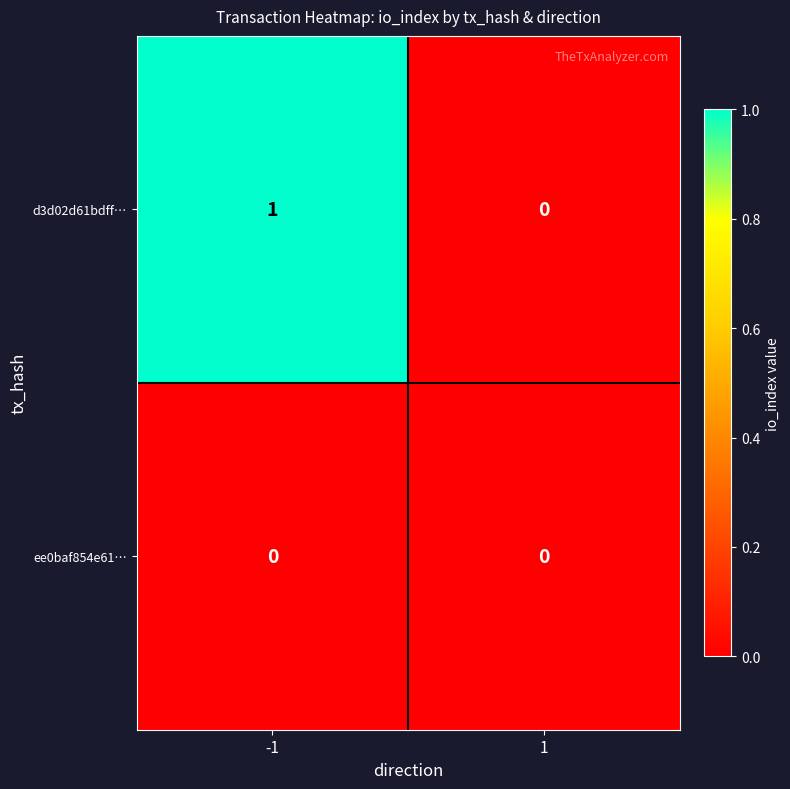

Rank the series at -1 from highest to lowest value.

d3d02d61bdff…, ee0baf854e61…